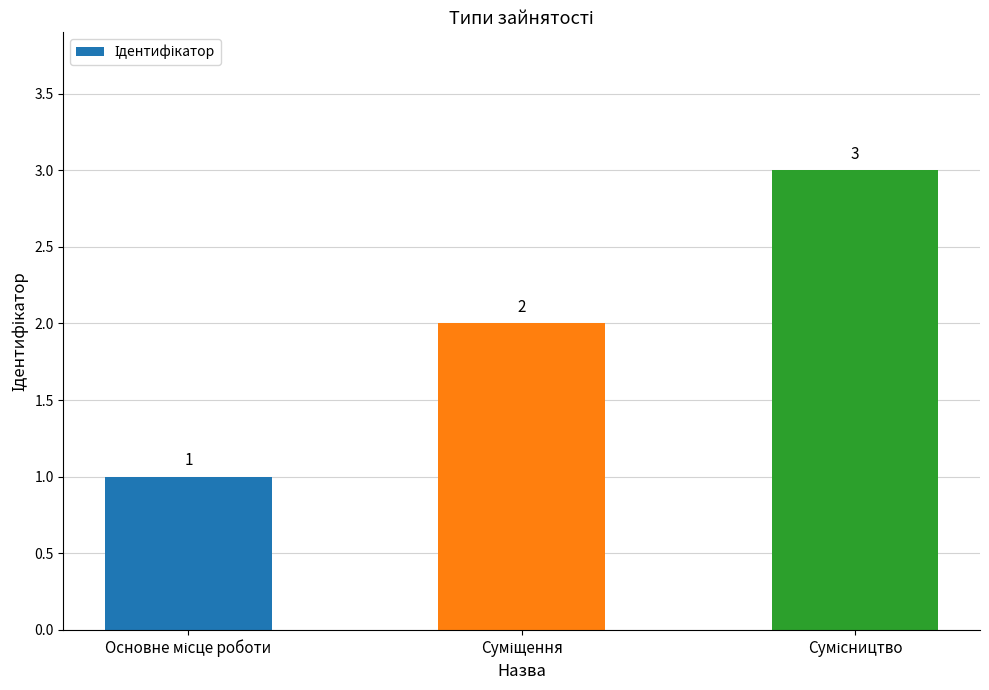

What is the maximum value shown in the chart?

3